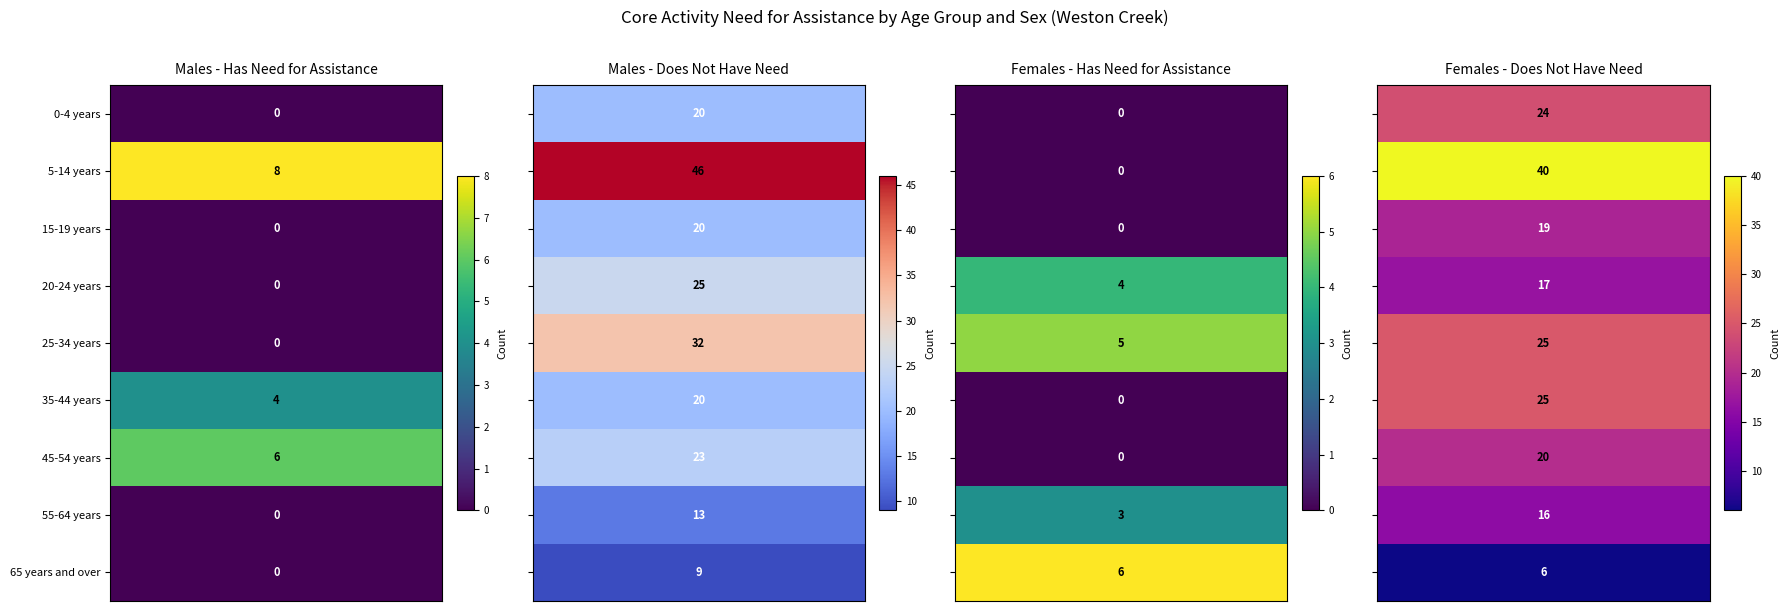

Reading right to left, list all the values displayed in this chart.

0-4 years: 24	0	20	0
5-14 years: 40	0	46	8
15-19 years: 19	0	20	0
20-24 years: 17	4	25	0
25-34 years: 25	5	32	0
35-44 years: 25	0	20	4
45-54 years: 20	0	23	6
55-64 years: 16	3	13	0
65 years and over: 6	6	9	0